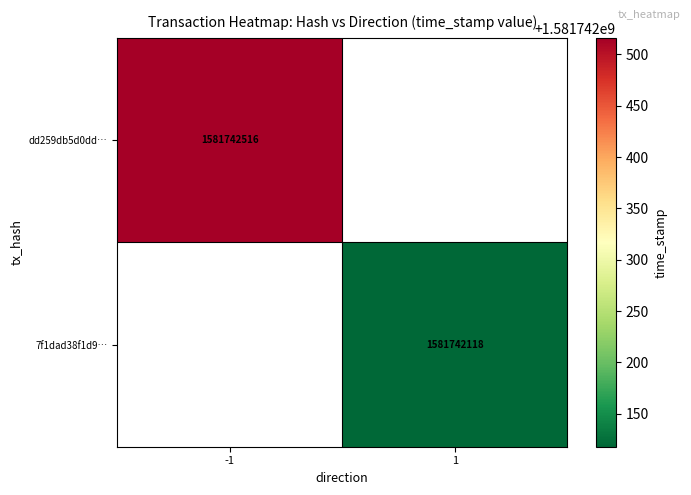

The value of 7f1dad38f1d98c31167b8dcfdee1bbcf5e4d77f at 1 is 771391424. True or false?

False